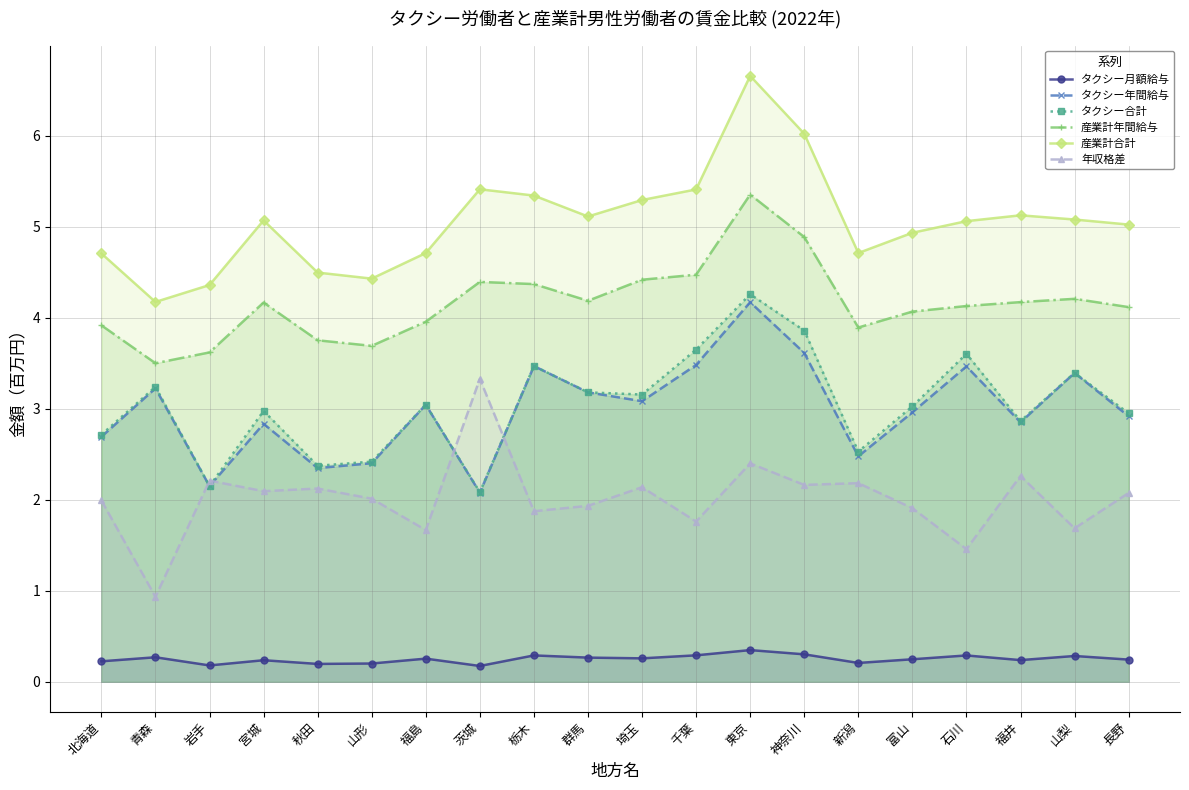

Is it true that 産業計合計 equals 5.1 at 福井?

True